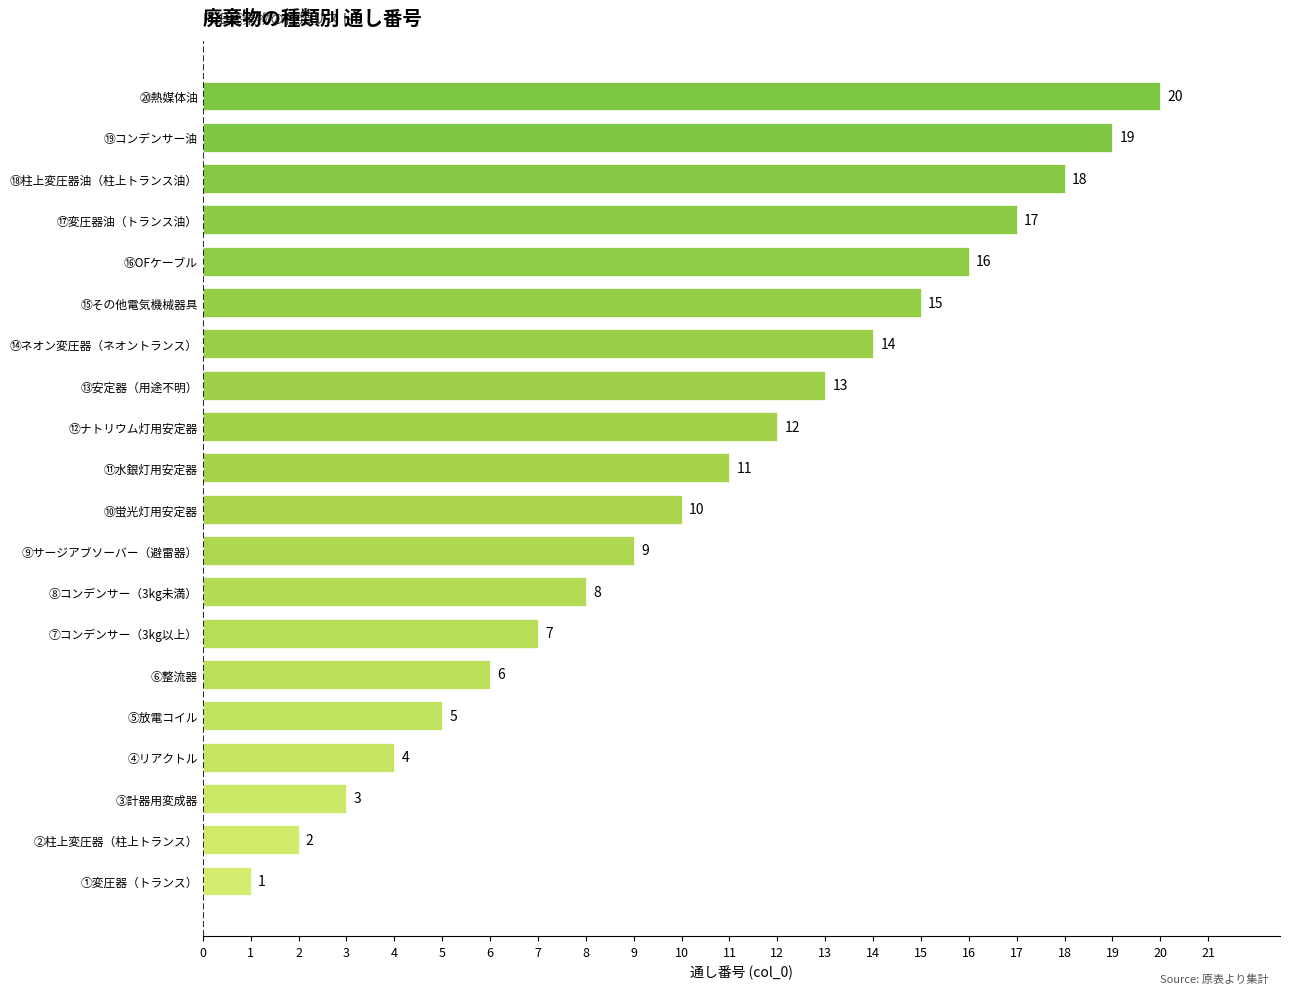

Rank the categories by value from lowest to highest.

①変圧器（トランス）, ②柱上変圧器（柱上トランス）, ③計器用変成器, ④リアクトル, ⑤放電コイル, ⑥整流器, ⑦コンデンサー（3kg以上）, ⑧コンデンサー（3kg未満）, ⑨サージアブソーバー（避雷器）, ⑩蛍光灯用安定器, ⑪水銀灯用安定器, ⑫ナトリウム灯用安定器, ⑬安定器（用途不明）, ⑭ネオン変圧器（ネオントランス）, ⑮その他電気機械器具, ⑯OFケーブル, ⑰変圧器油（トランス油）, ⑱柱上変圧器油（柱上トランス油）, ⑲コンデンサー油, ⑳熱媒体油